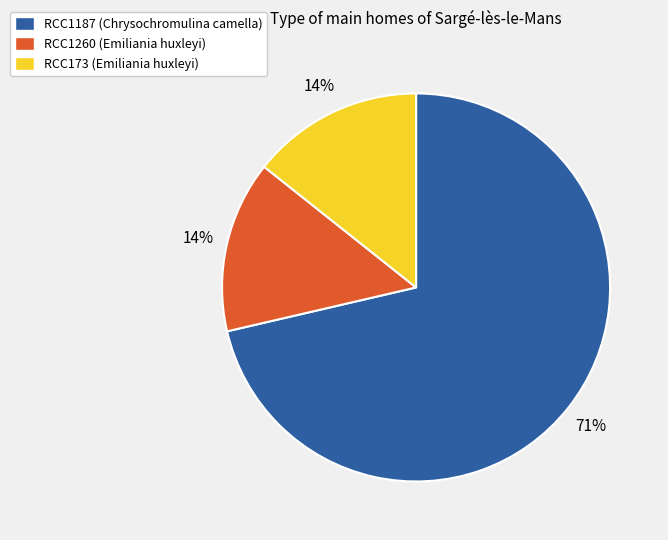

Count the number of slices in the pie.

3